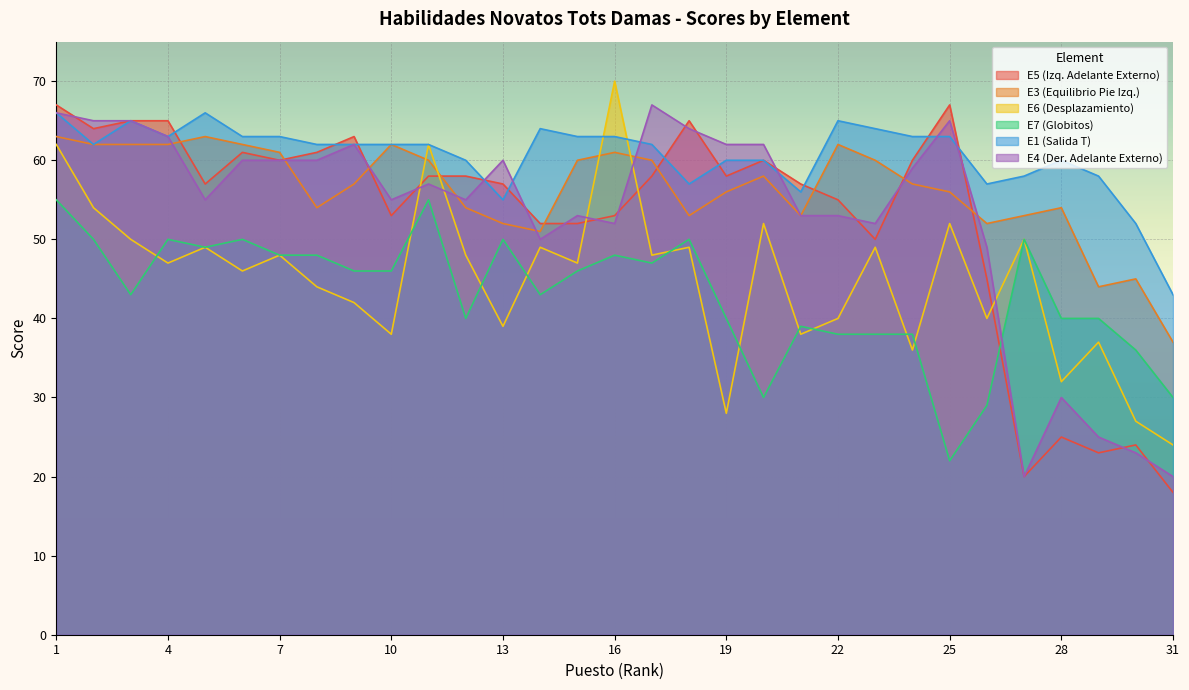

Which has a higher value, 22 or 21?

21